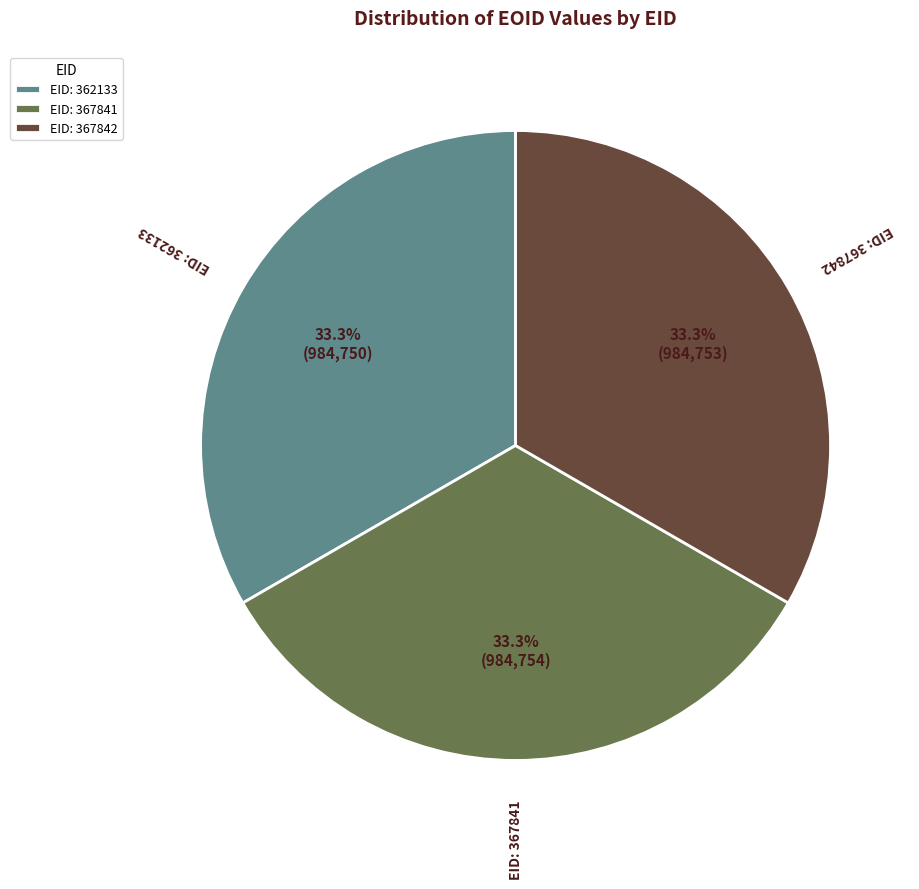

Does any single category account for the majority?

No